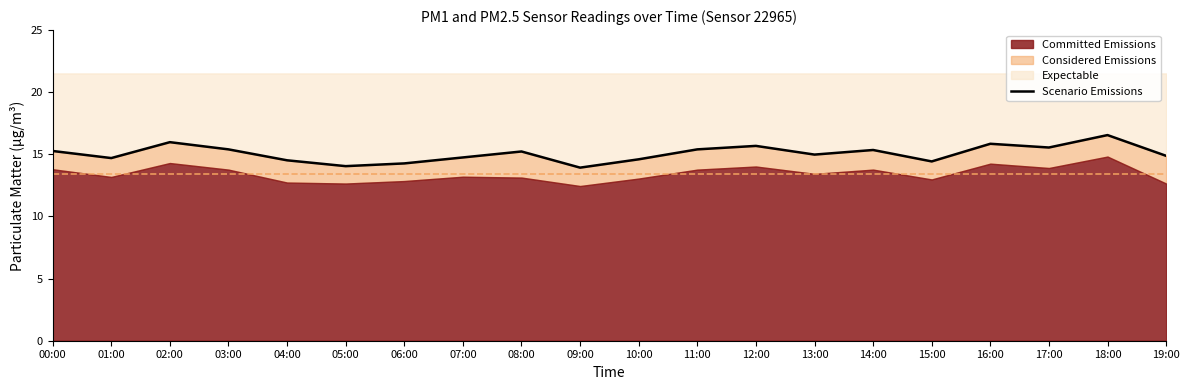

At which category does the chart reach its peak across all series?

18:00